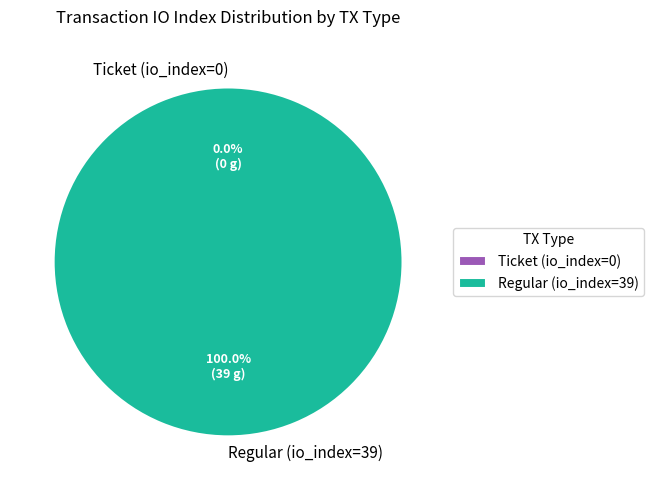

Rank the categories by value from highest to lowest.

Regular (io_index=39), Ticket (io_index=0)